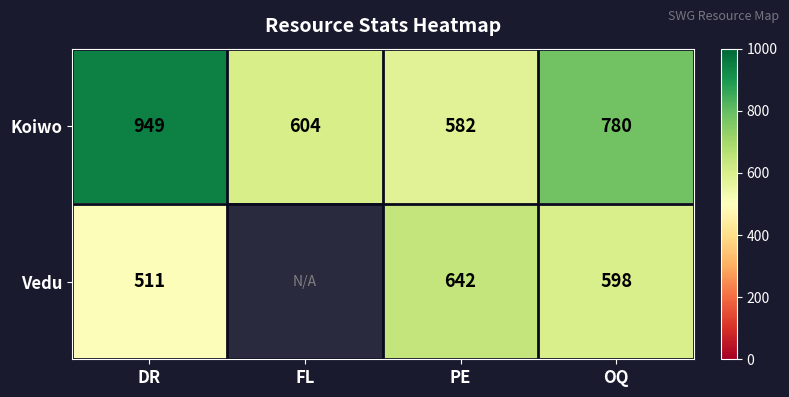

At which label is Koiwo closest to 765?

OQ